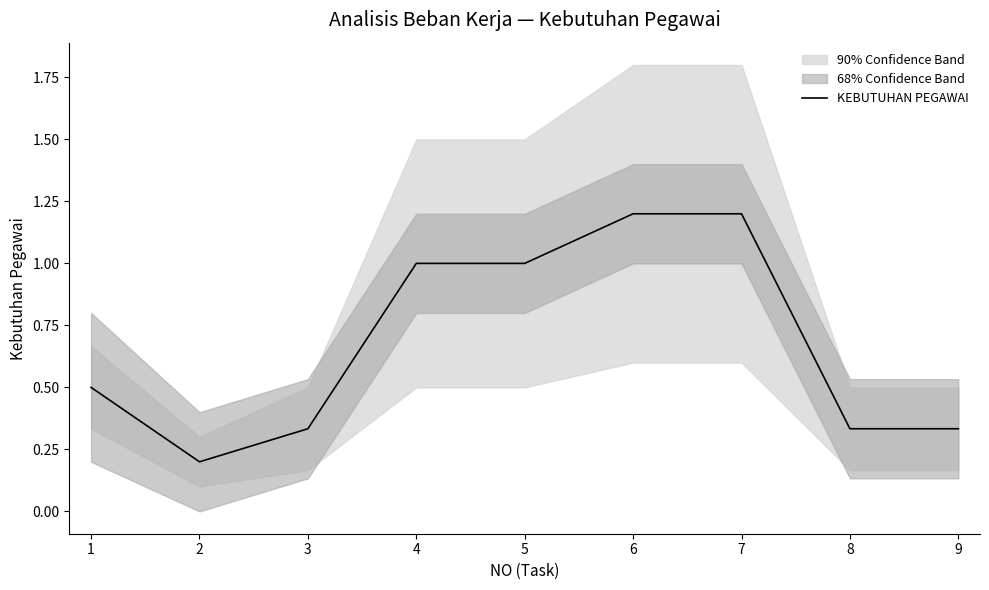

Reading left to right, list all the values displayed in this chart.

1=0.5	2=0.2	3=0.3	4=1.0	5=1.0	6=1.2	7=1.2	8=0.3	9=0.3